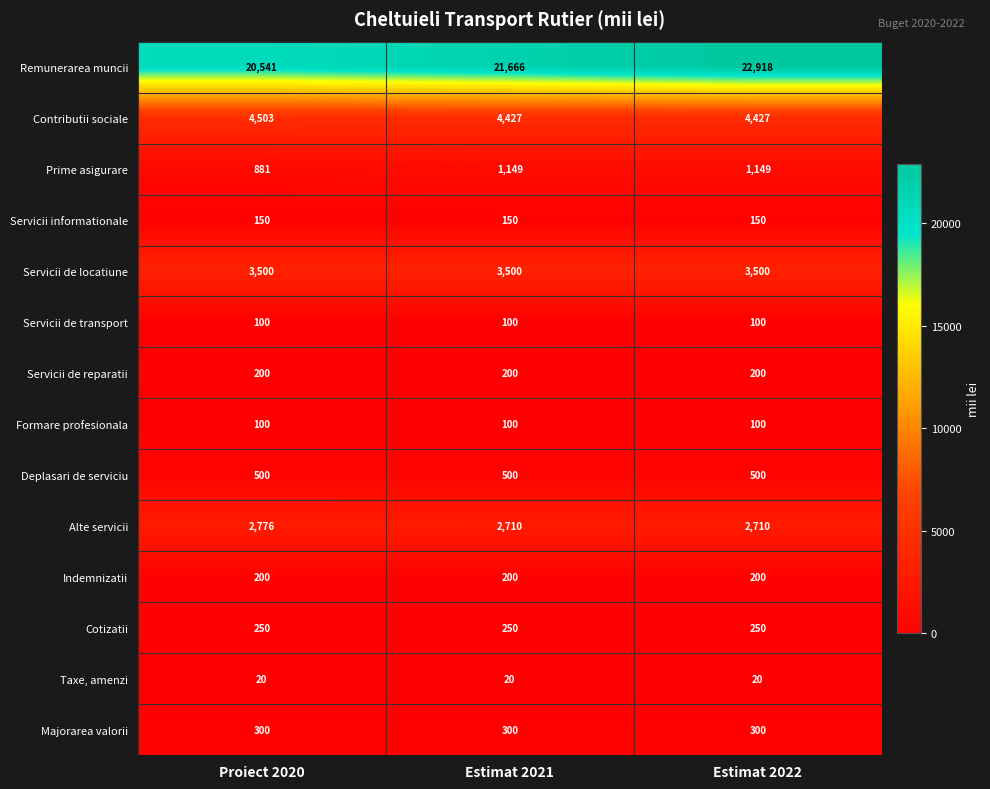

What is the sum of all Servicii de reparatii values?

600